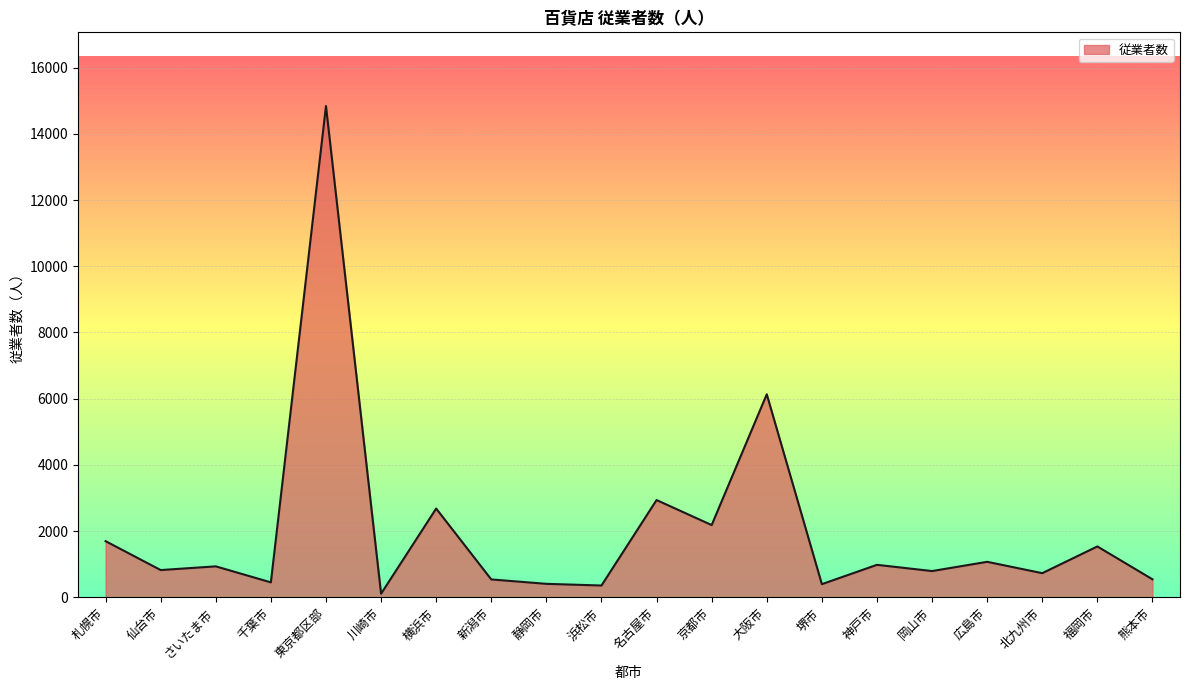

At which label is the value closest to 7475?

大阪市